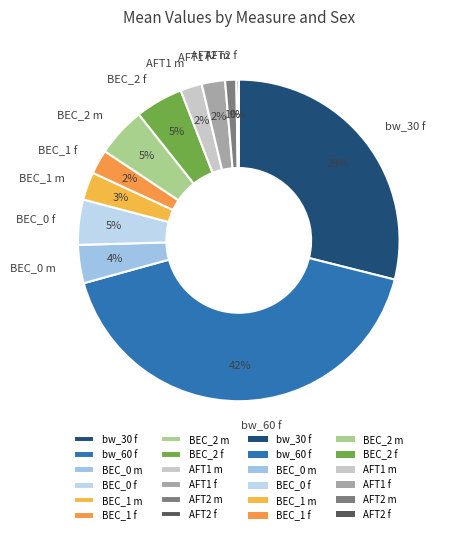

Which slice is the largest?

bw_60 f